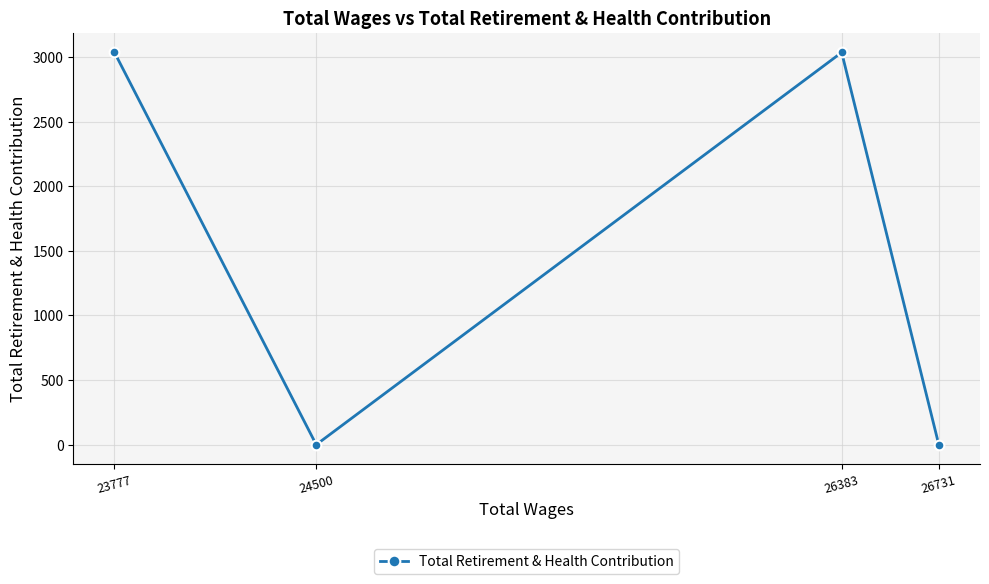

How many points are higher than both their immediate neighbors (excluding endpoints)?

1